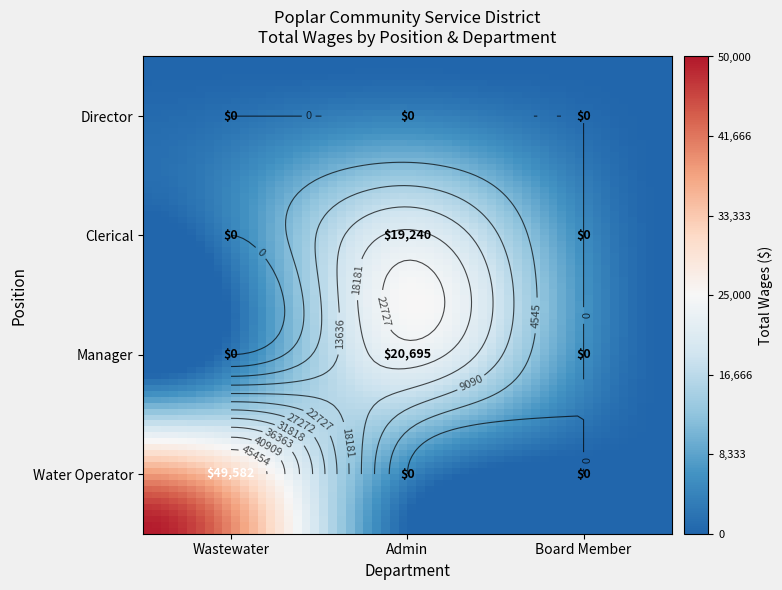

True or false: Water Operator has a value of -21985 at Admin.

False